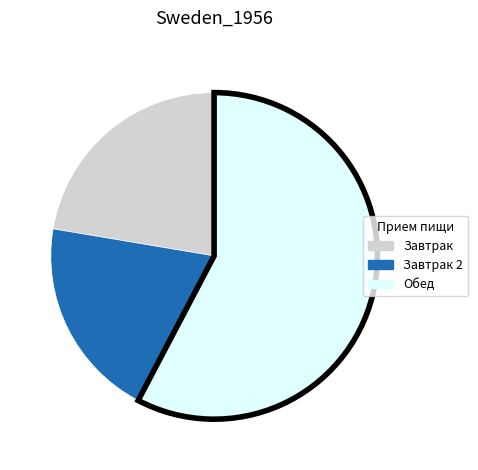

Does any single category account for the majority?

Yes